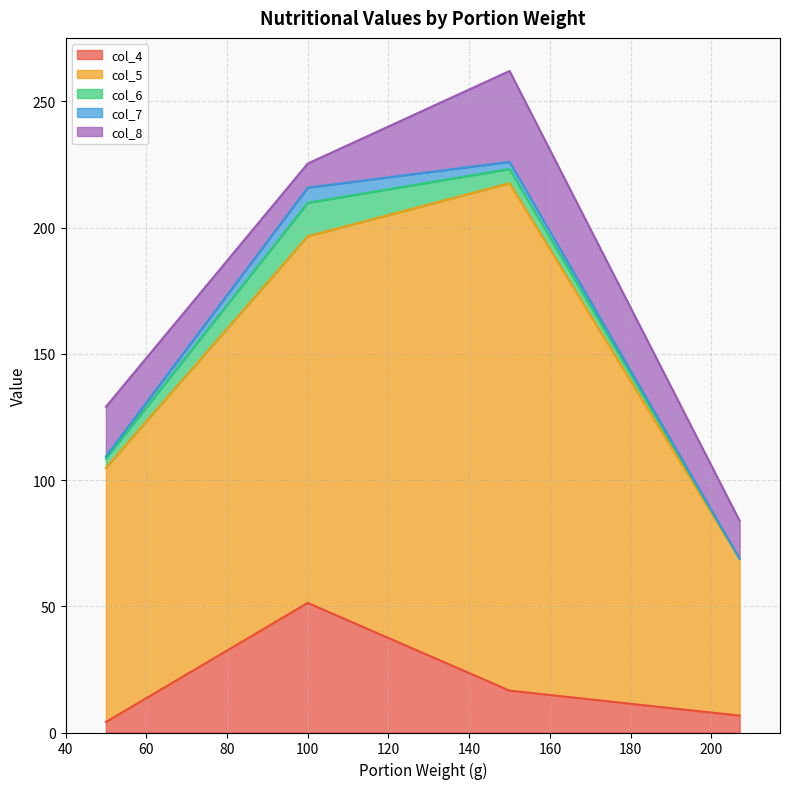

The col_4 series shows 51.3 at 100. True or false?

True